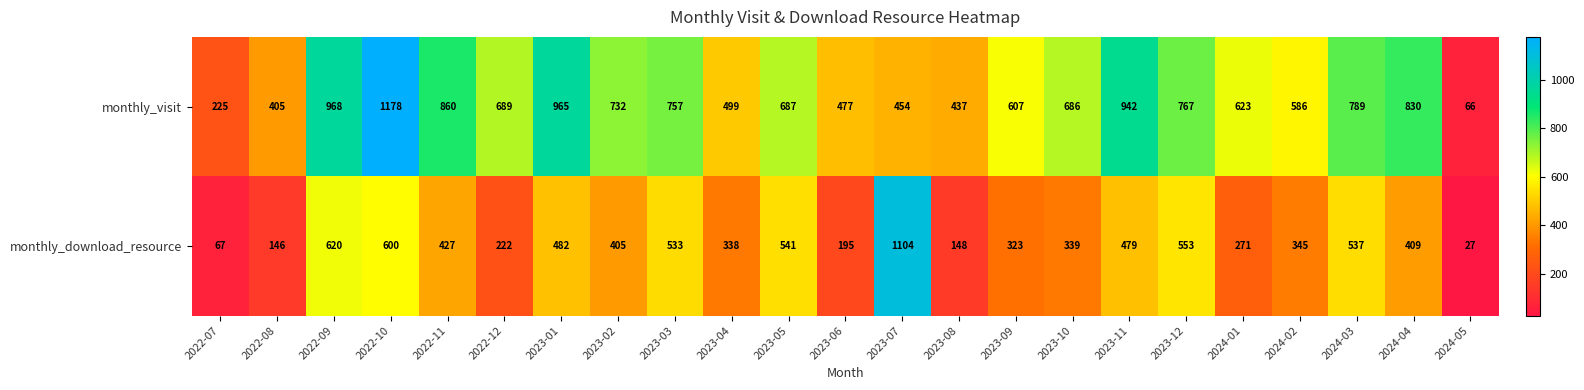

Where does the monthly_download_resource series first go above 405?

2022-09